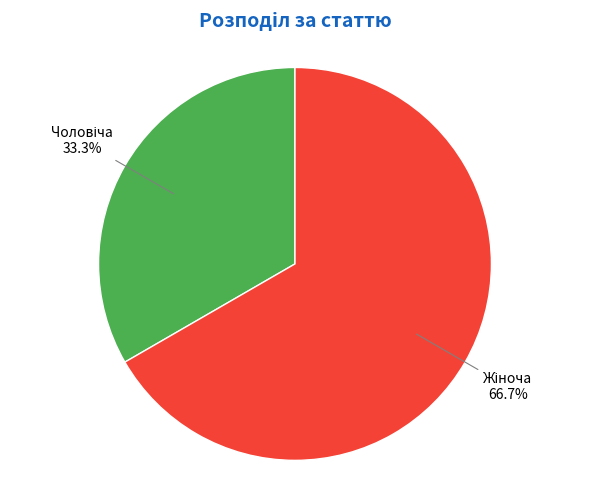

What percentage is the Чоловіча slice, to the nearest percent?

33%